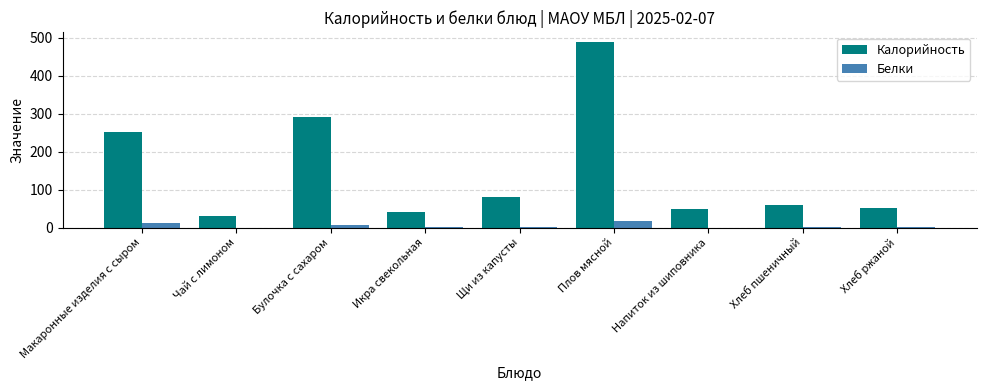

The value of Калорийность at Икра свекольная is 62.6. True or false?

False